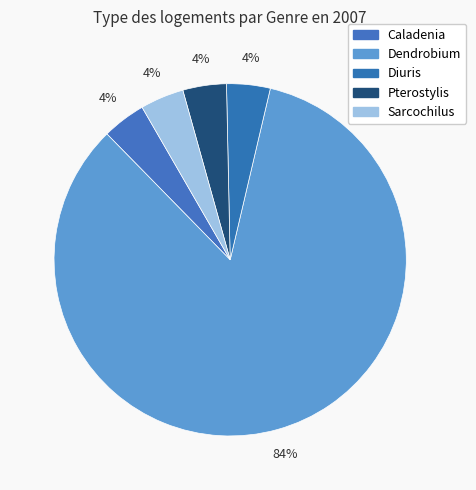

Is it true that Sarcochilus is 9% of the pie?

False